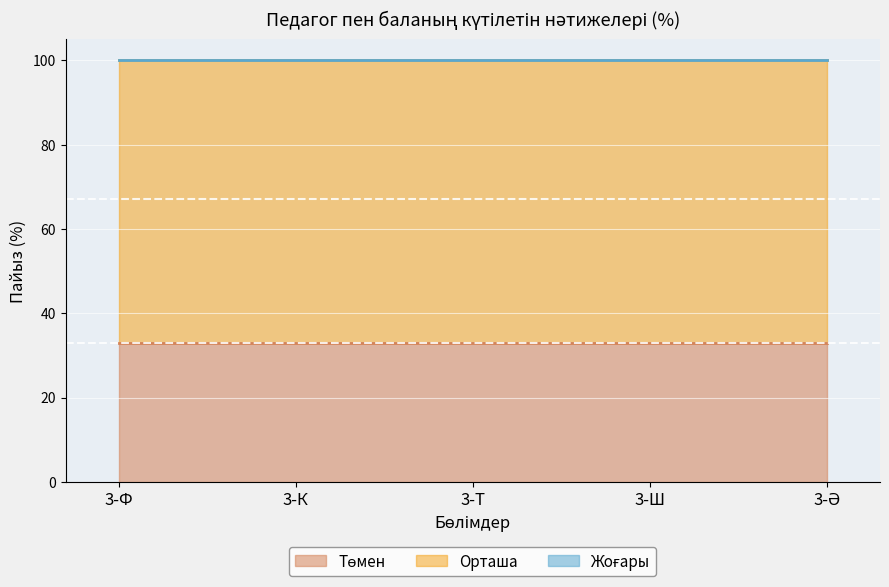

Which series has the largest total across all categories?

Орташа